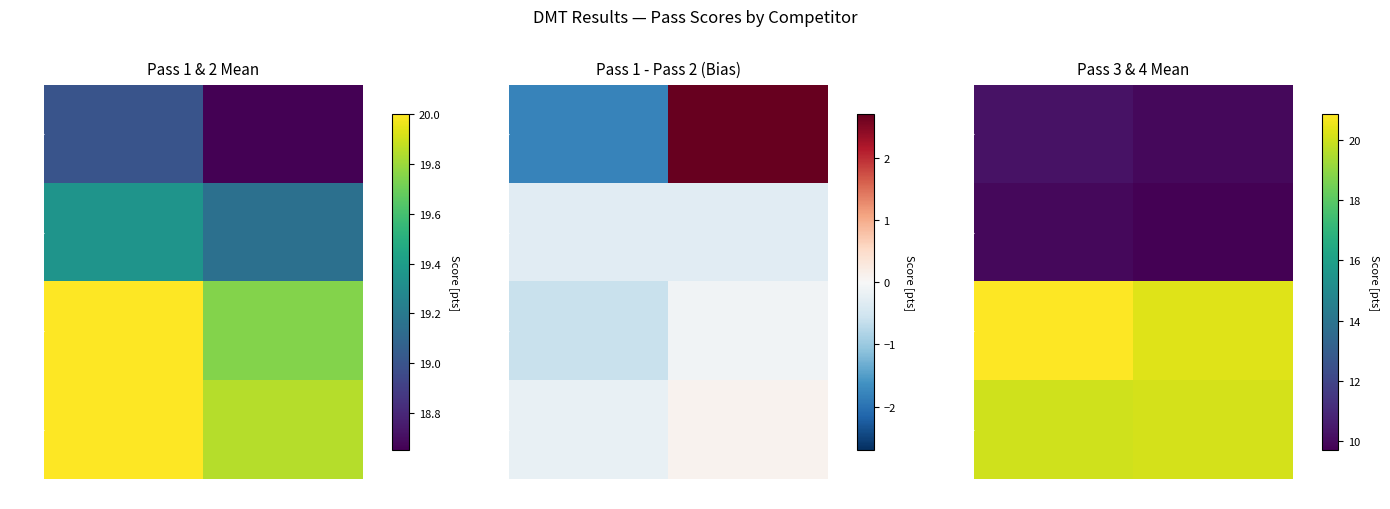

What is the spread (max minus min) of values at Group A?

10.9